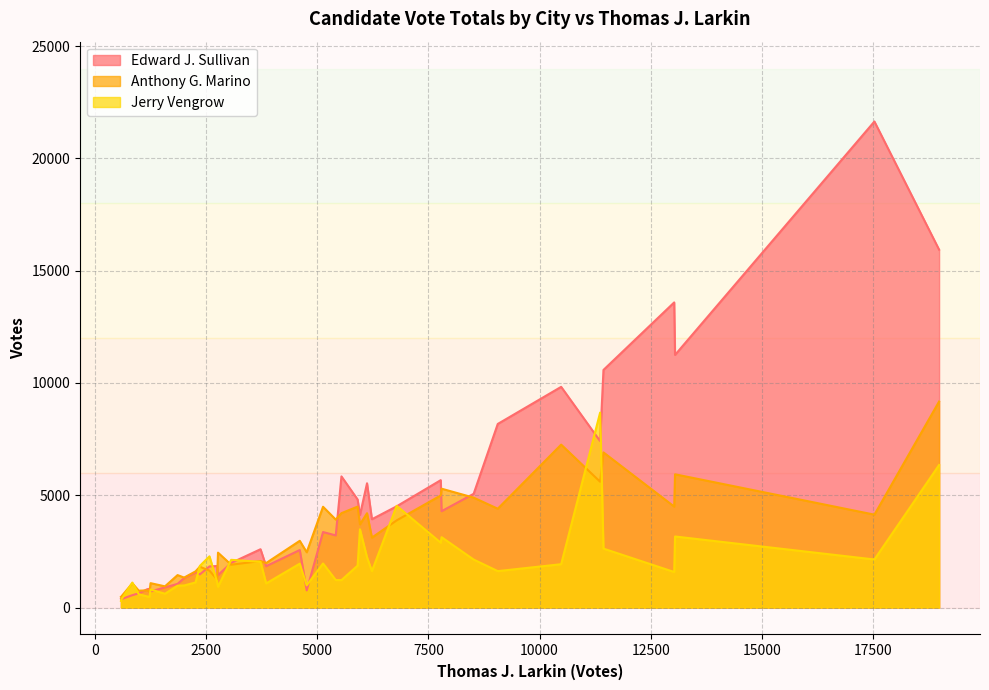

What is the average value of the Edward J. Sullivan series?

4468